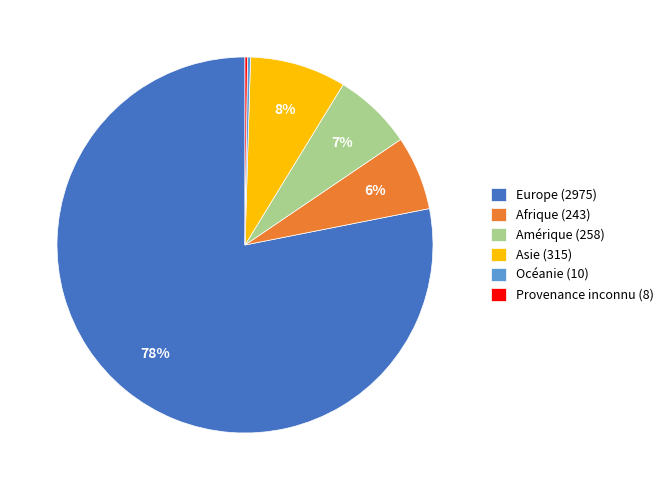

Does any single category account for the majority?

Yes